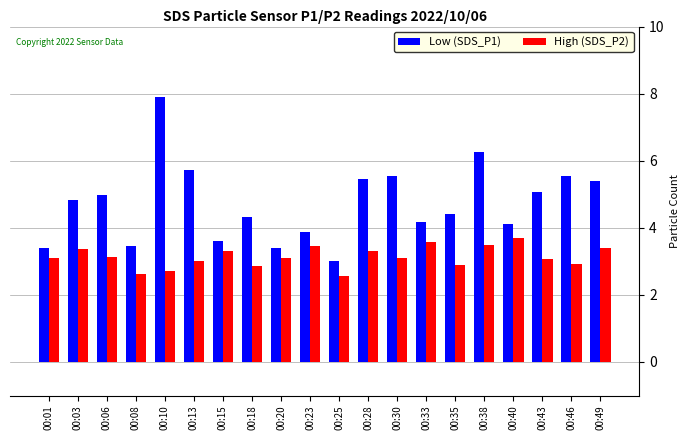

What is the average value of the Low (SDS_P1) series?

4.7